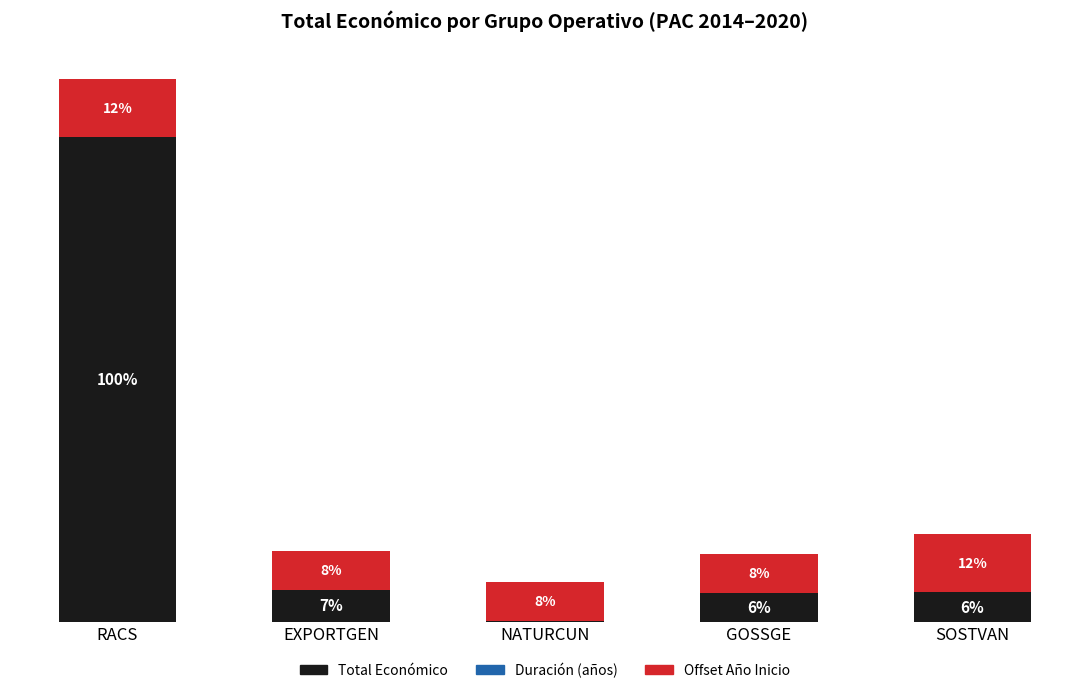

At which category is the sum across all series the highest?

RACS